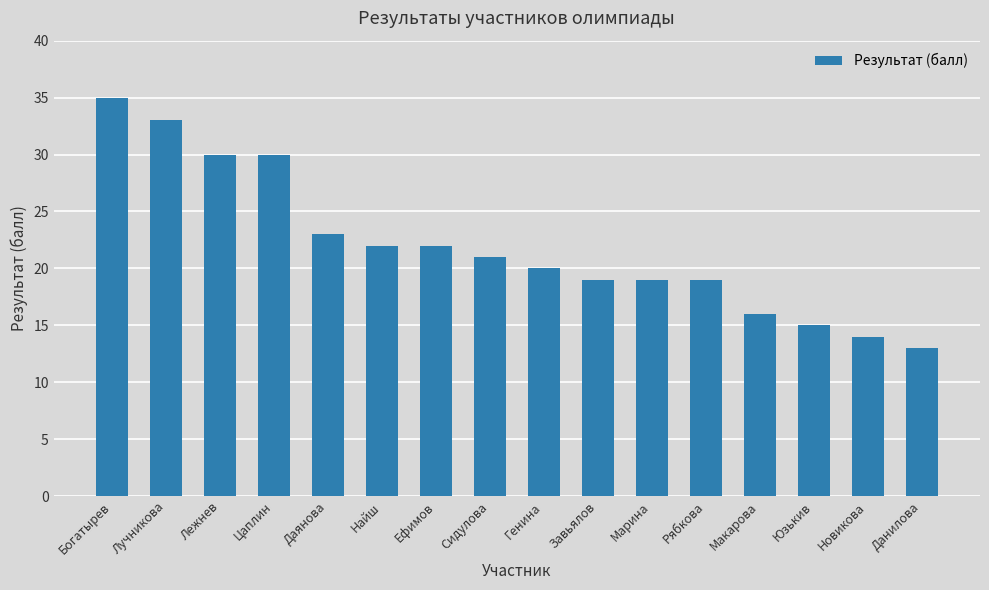

What is the sum of the values at Лучникова and Новикова?

47